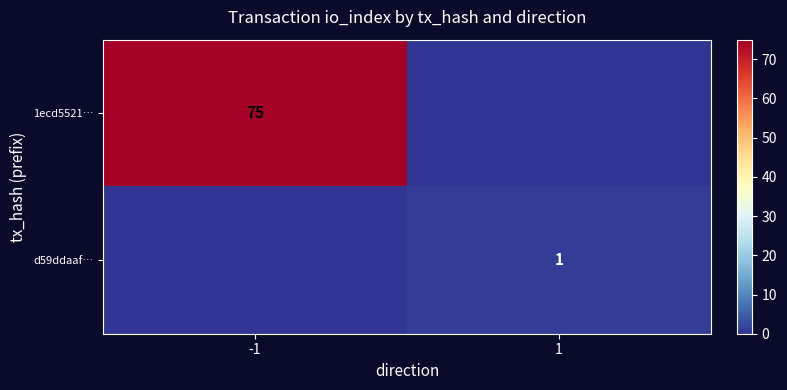

The 1ecd5521… series shows 75 at -1. True or false?

True